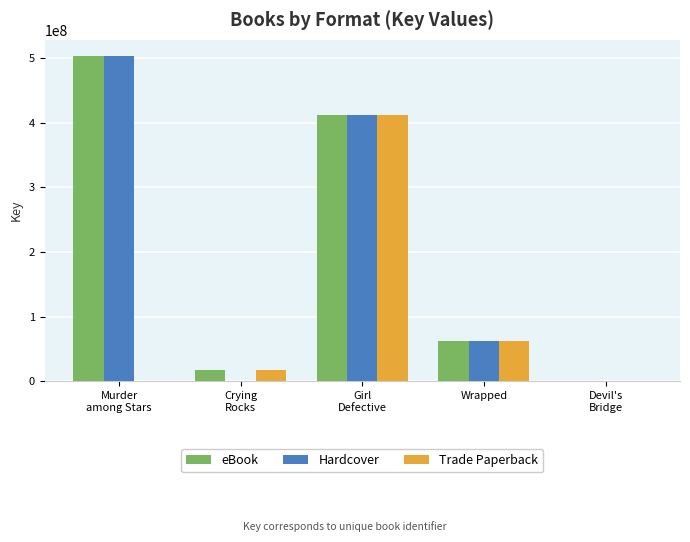

Where is eBook nearest to the value 251524652?

Girl
Defective